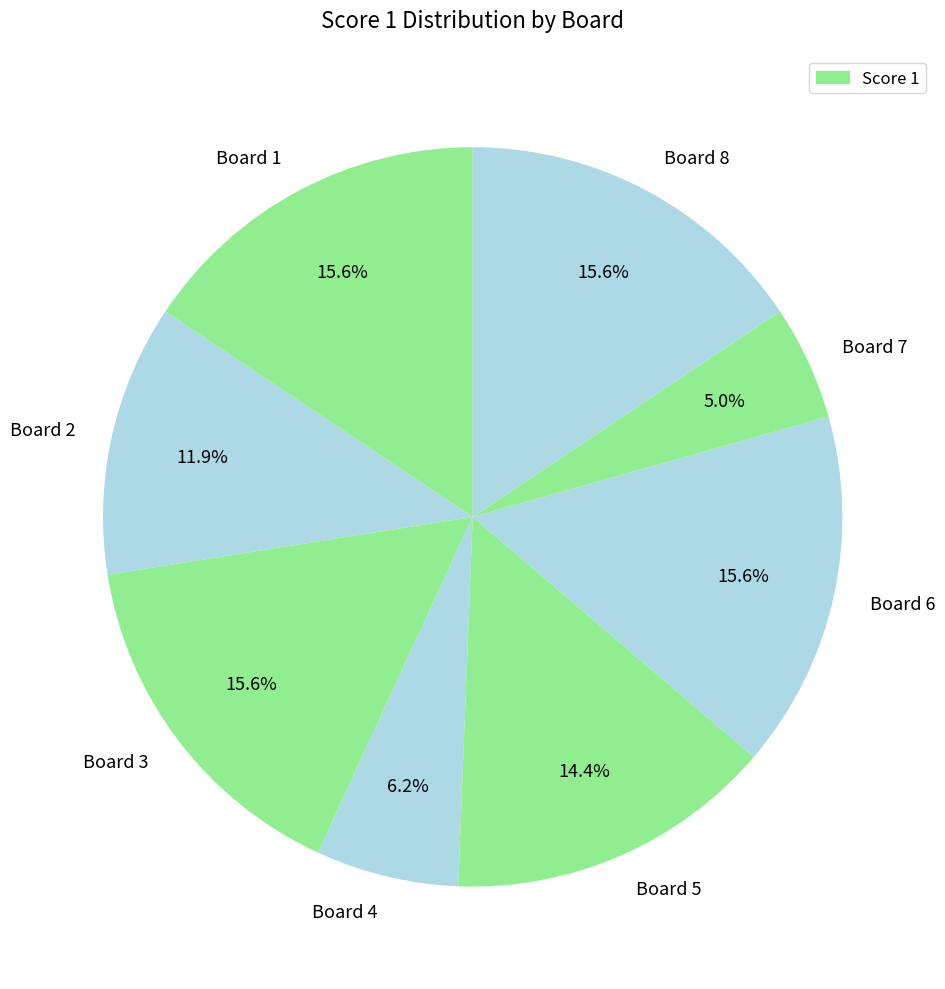

Is Board 7 the majority of the pie?

No